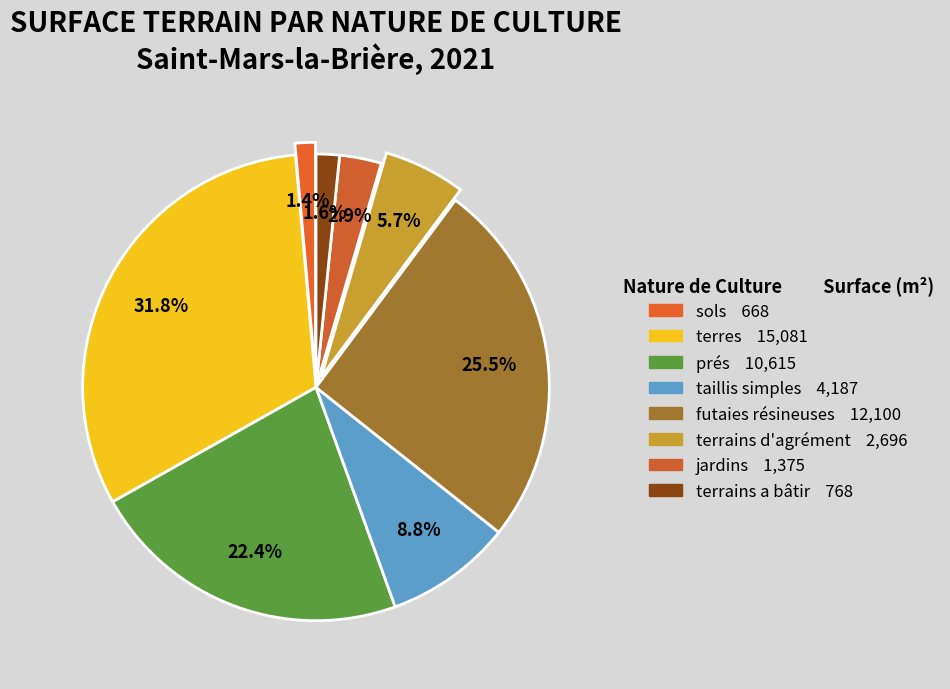

Rank the categories by value from lowest to highest.

sols, terrains a bâtir, jardins, terrains d'agrément, taillis simples, prés, futaies résineuses, terres